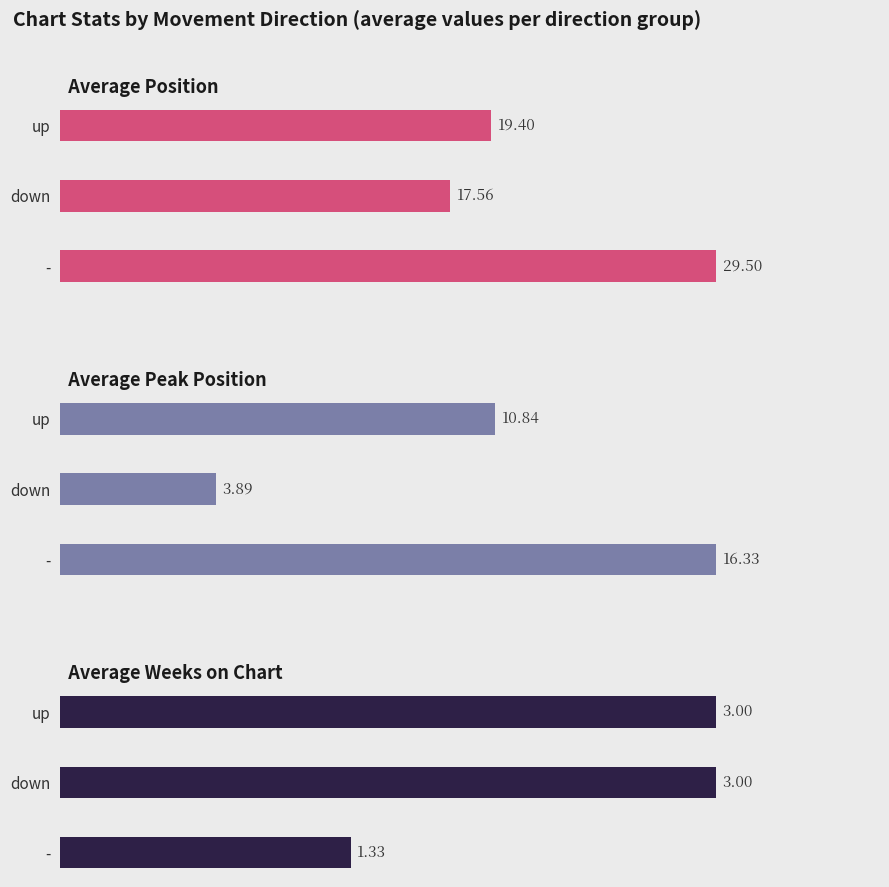

How many bars are there in each group?

3